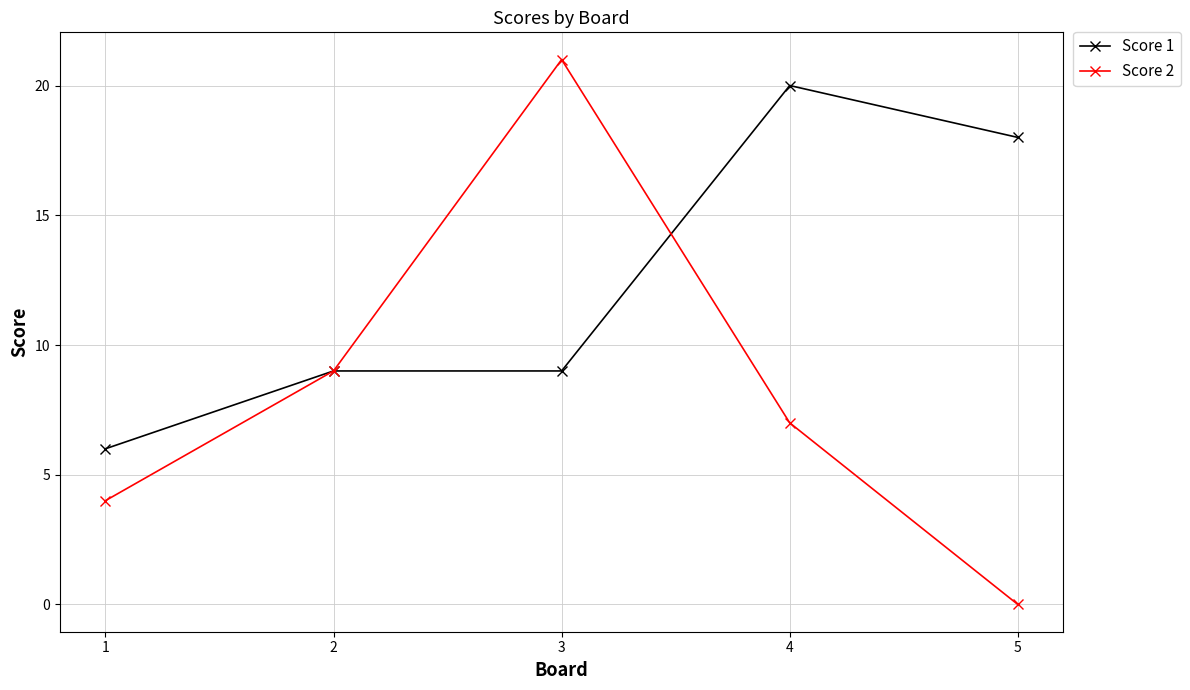

What is the sum of all Score 2 values?

41